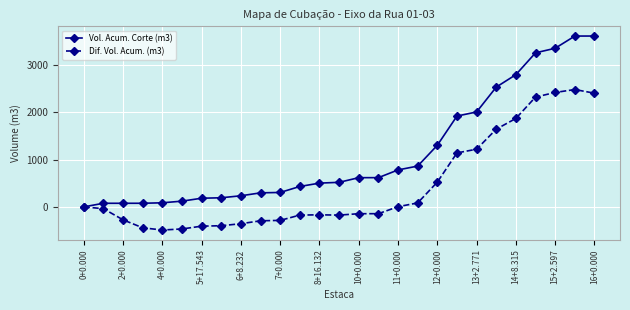

How many values in the Dif. Vol. Acum. (m3) series exceed -143?

13